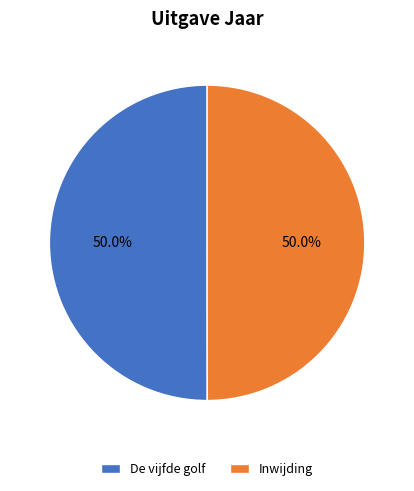

To the nearest percent, what portion does Inwijding represent?

50%